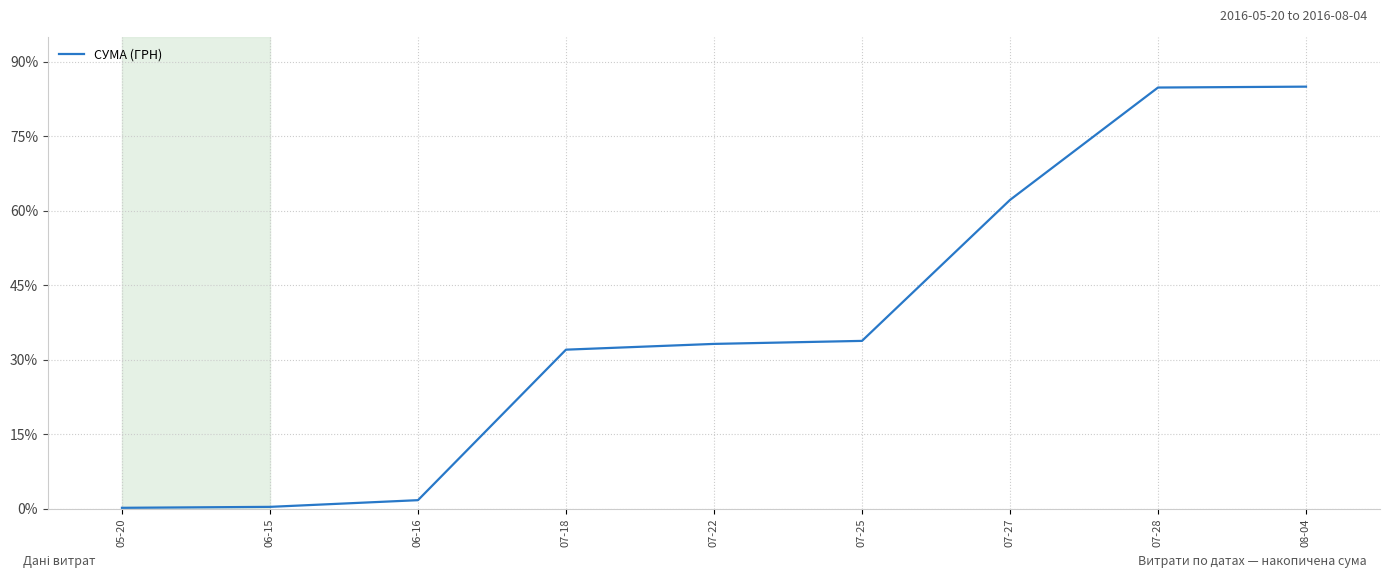

What position from the left is 07-18?

4